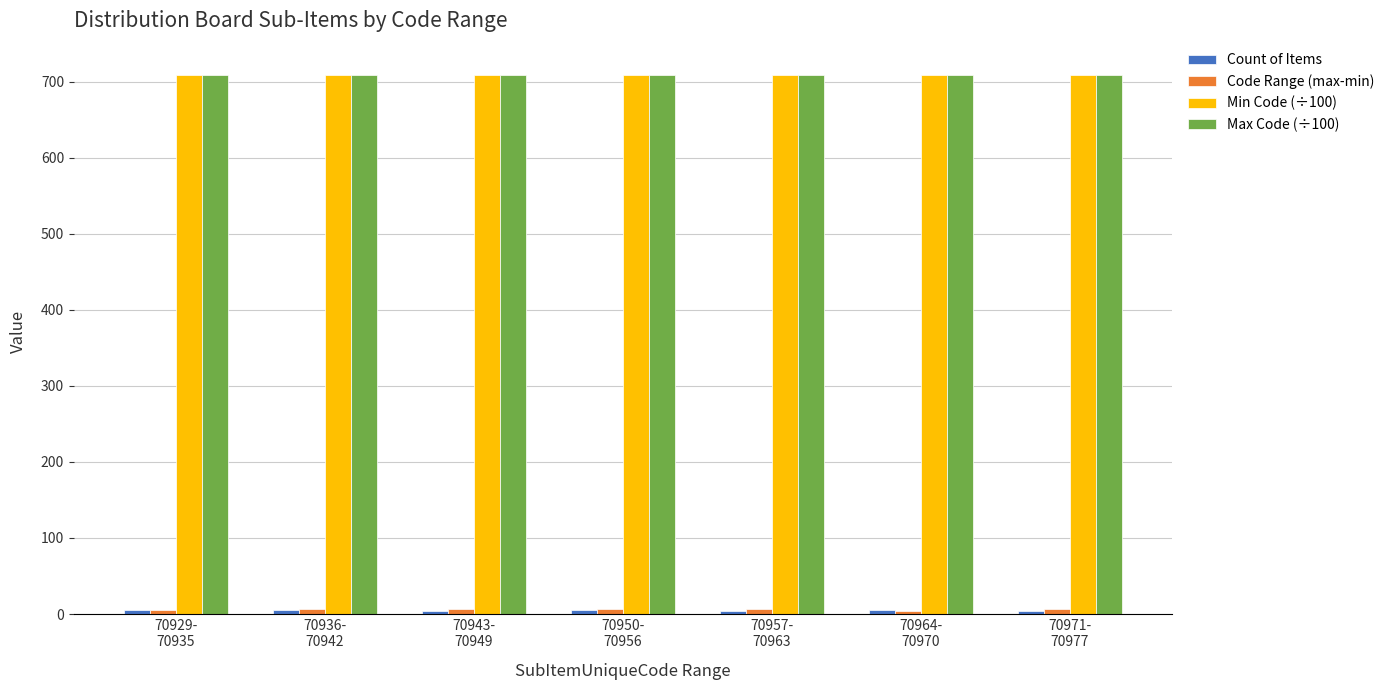

What is the minimum value shown in the chart?

4